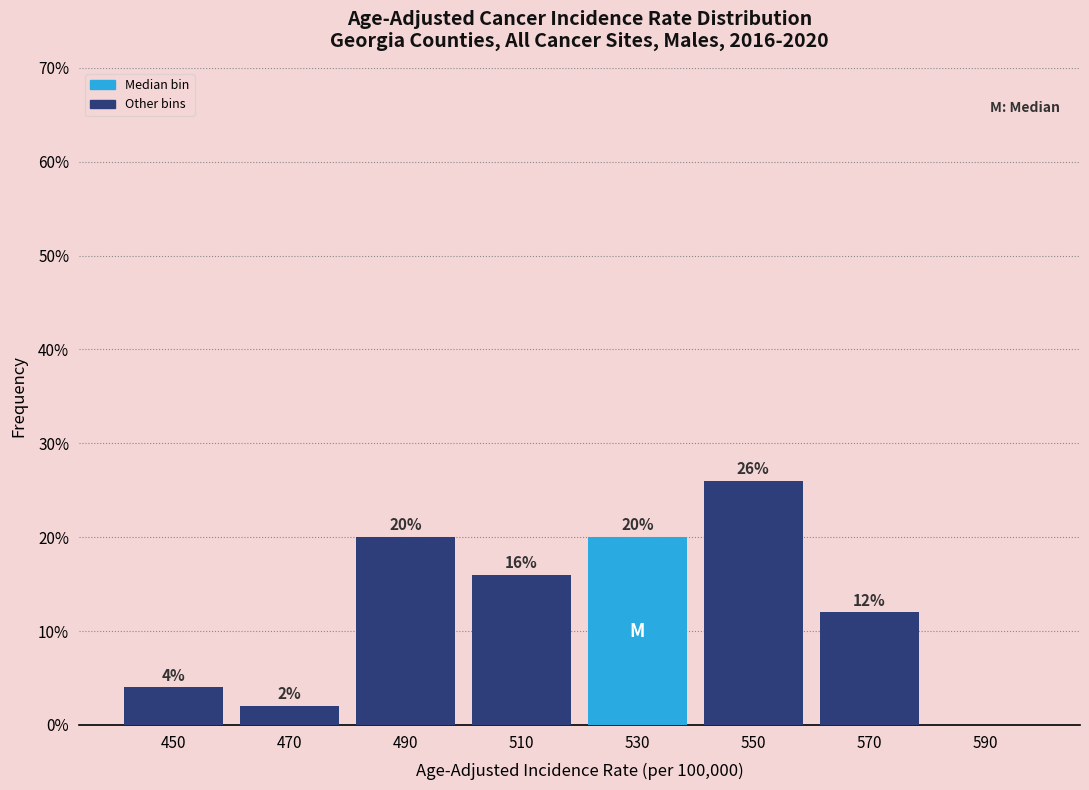

Reading left to right, what are all the values shown in this chart?

450=4	470=2	490=20	510=16	530=20	550=26	570=12	590=0